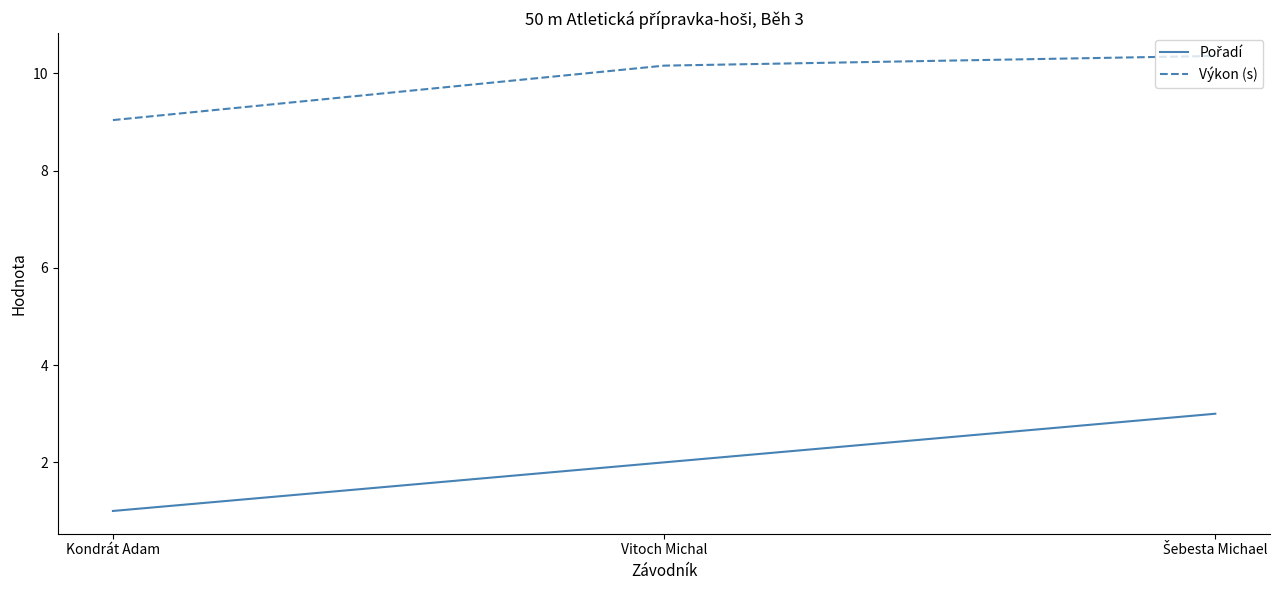

How many values in the Výkon (s) series are below 10?

1